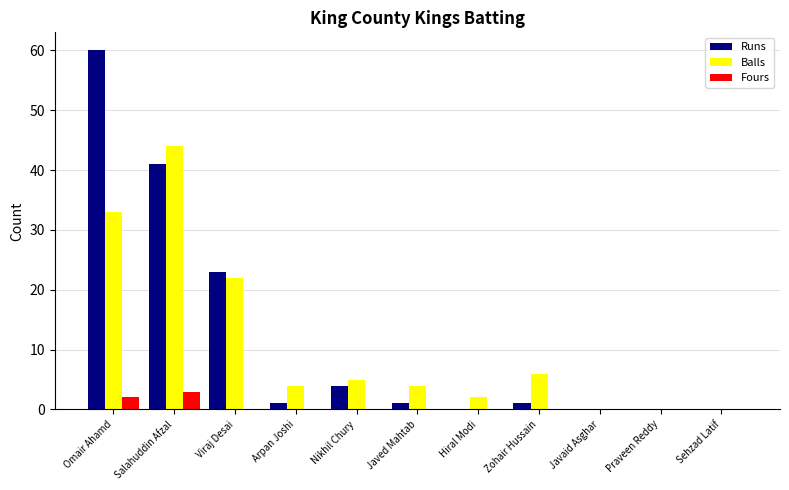

Does the chart contain stacked bars?

No